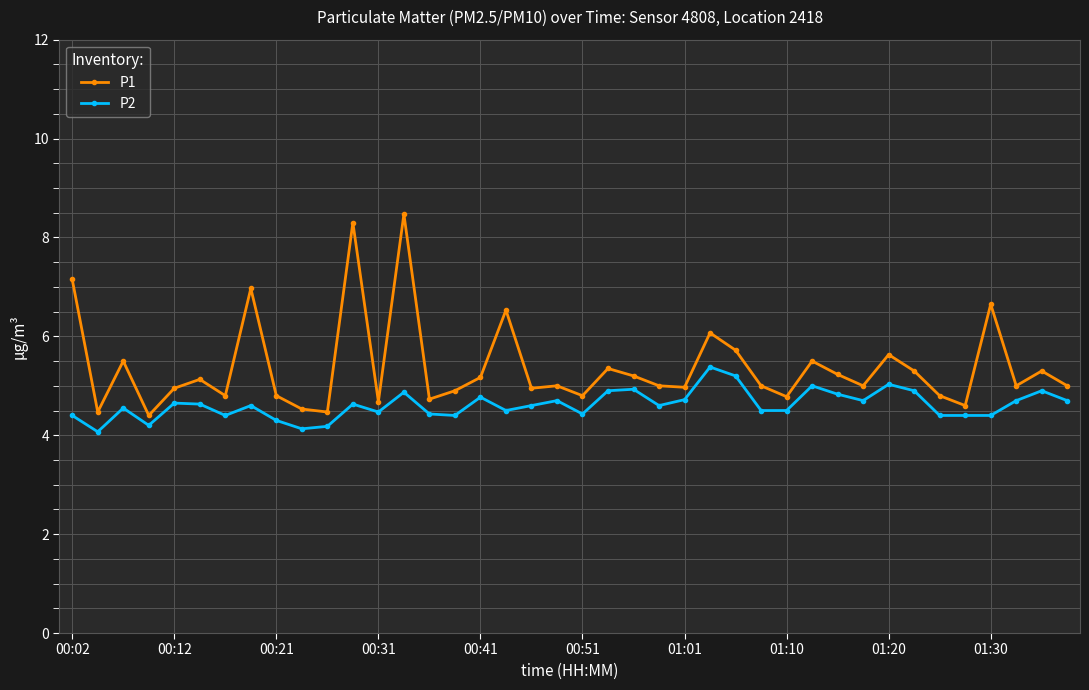

Which series has the largest total across all categories?

P1